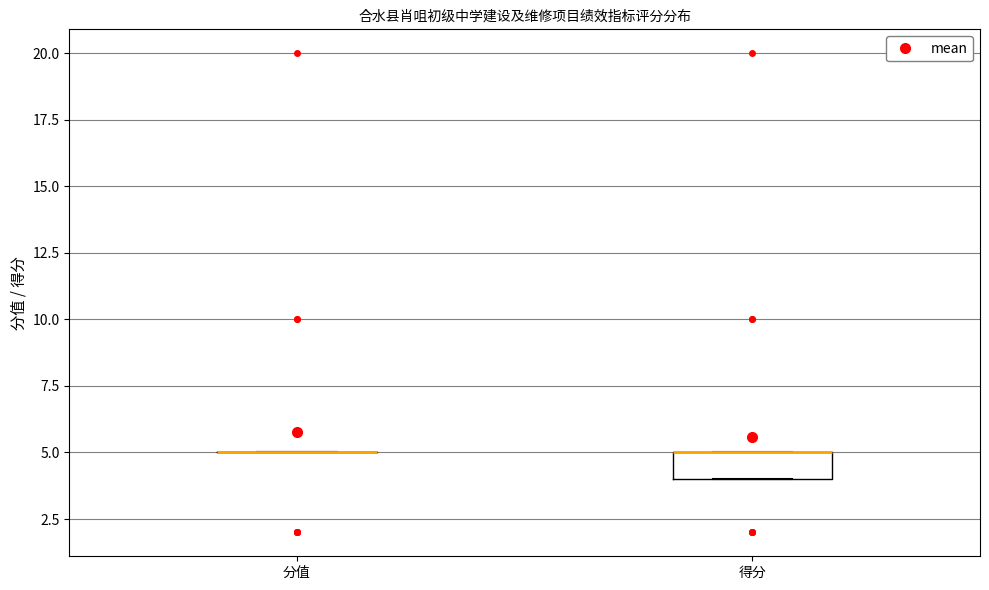

Reading left to right, read every box against the y-axis: the position of its median line, the range the box covers, and the ends of its whiskers. The values are not printed on the chart, so give them approximately, as read against the axis.

分值: box collapsed to a line at 5, whiskers 5 to 5
得分: median 5 (drawn on the box's upper edge), box 4 to 5, whiskers 4 to 5